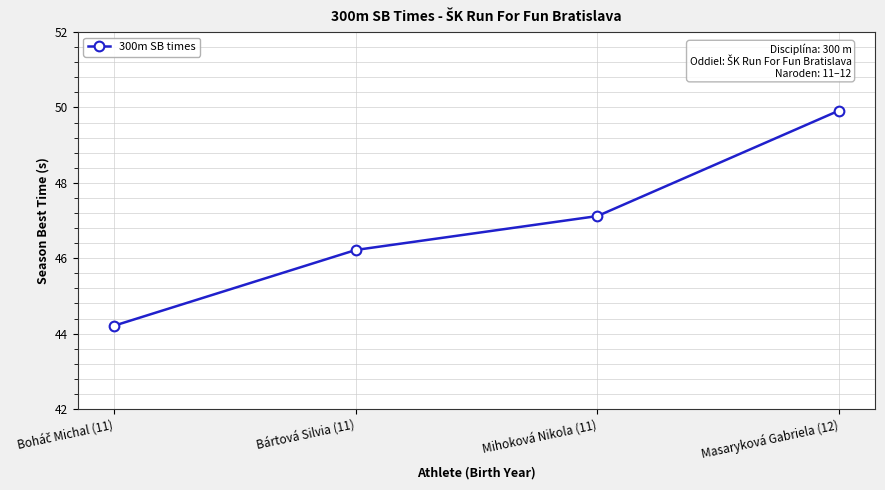

What is the label of the 1st point from the right?

Masaryková Gabriela (12)